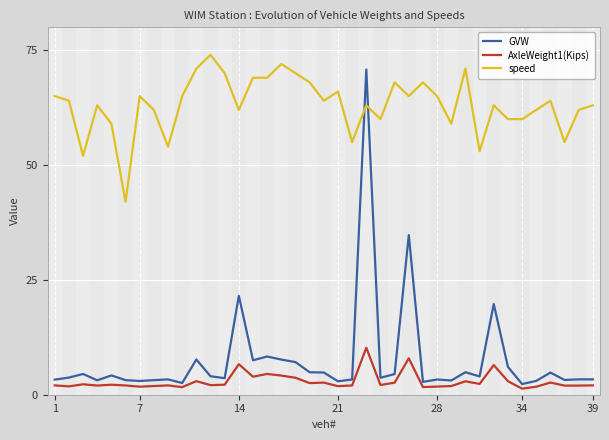

How many values in the AxleWeight1(Kips) series are below 2?

12